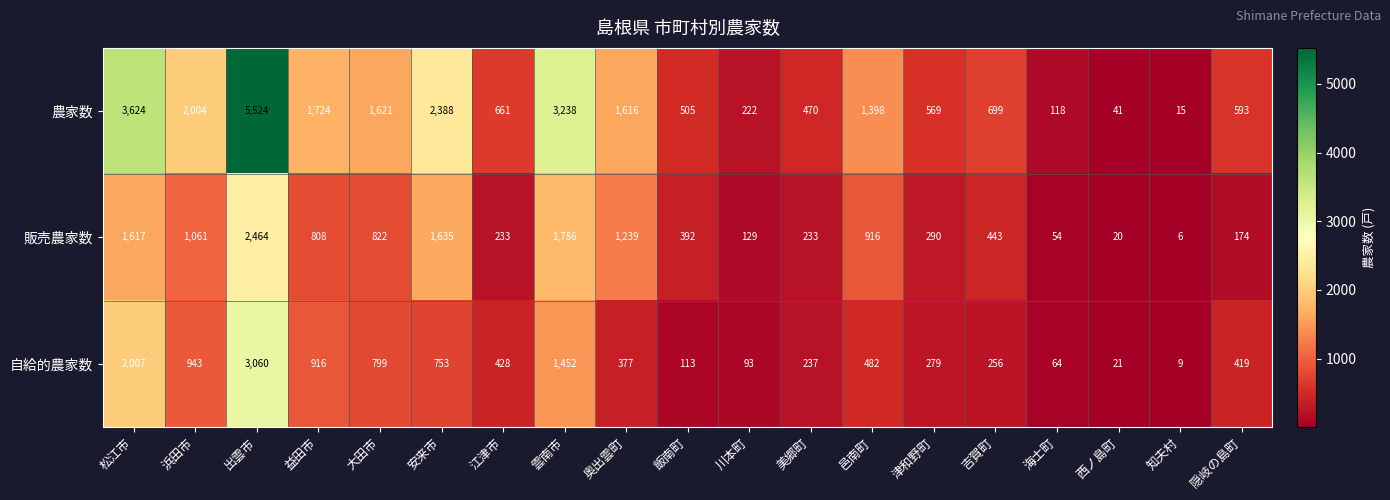

True or false: 農家数 has a value of 185 at 海士町.

False